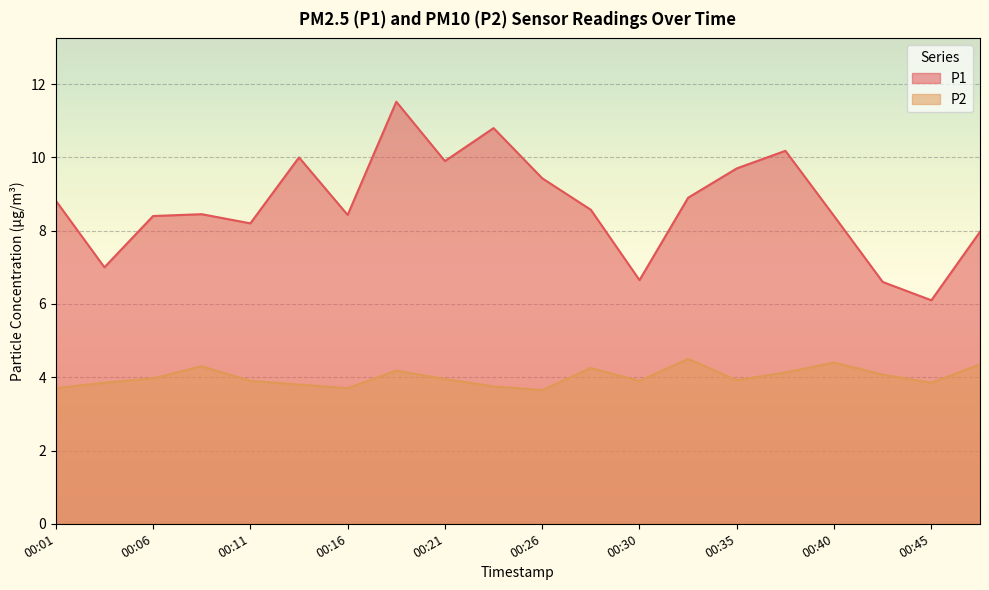

The value of P1 at 00:21 is 9.9. True or false?

True